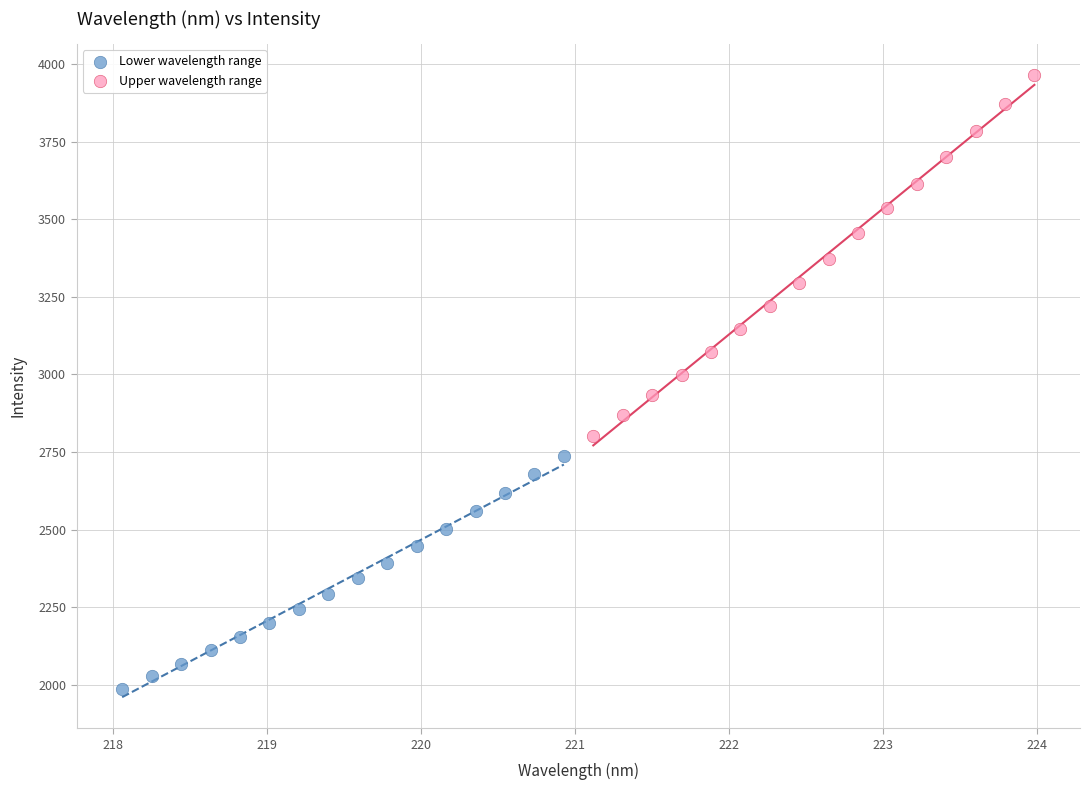

Which series has the largest Y range (max minus min)?

Upper wavelength range